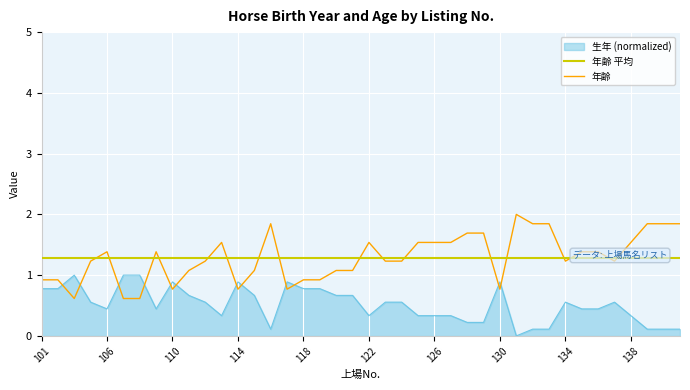

At how many categories does at least one series exceed 1?

40